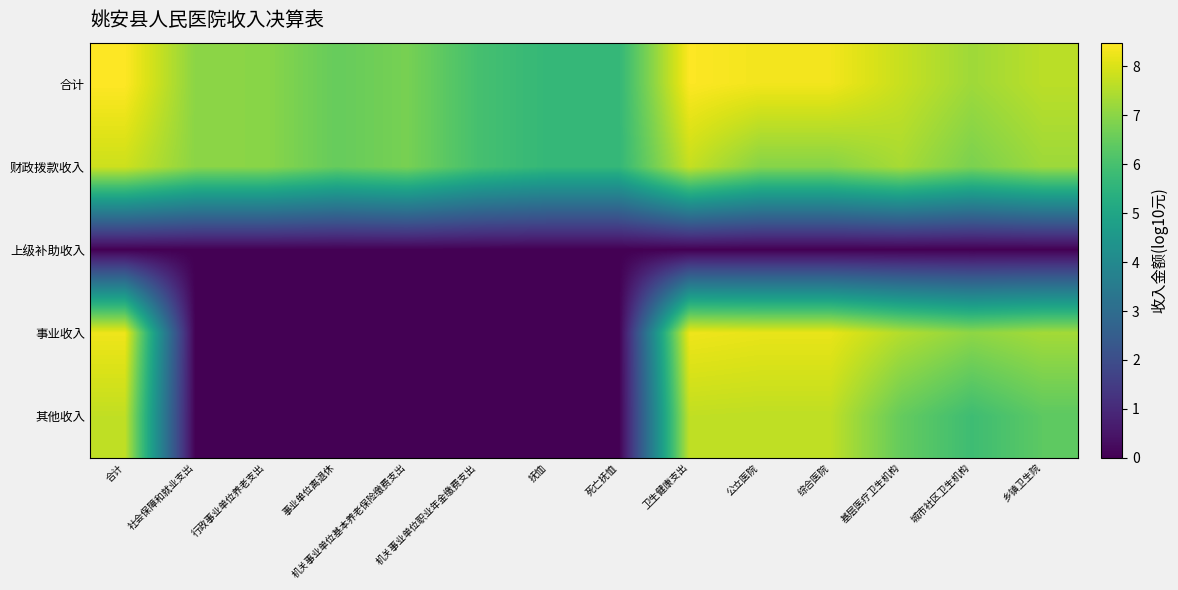

What is the total value across all series at 综合医院?

31.1